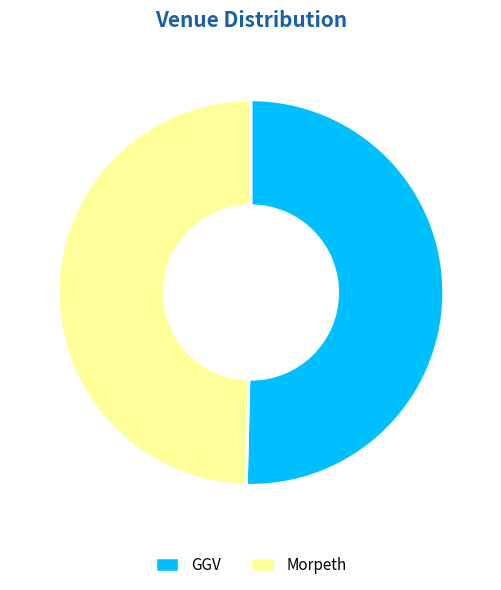

Is Morpeth the majority of the pie?

No